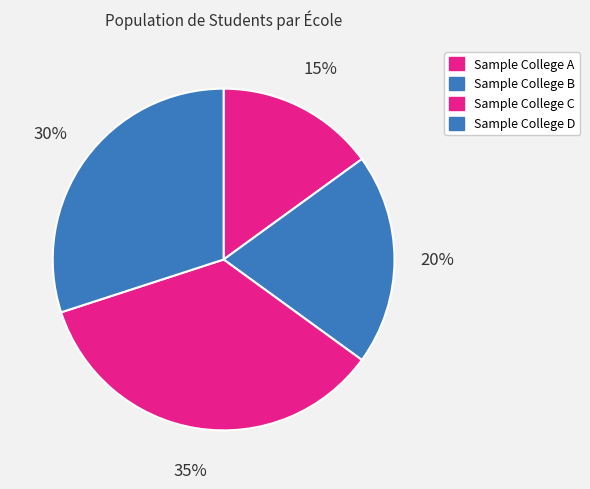

How many segments does this pie chart have?

4